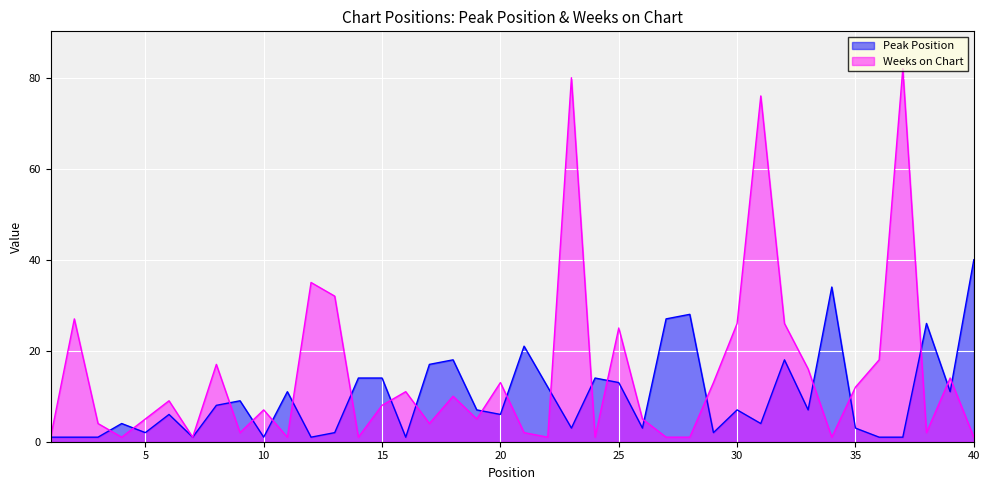

Rank the series by their maximum value, from lowest to highest.

Peak Position, Weeks on Chart